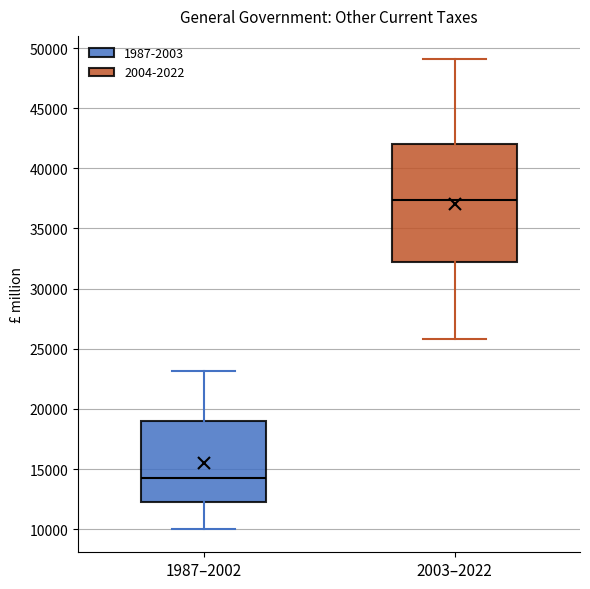

Where does the upper whisker of the box for 2003–2022 end on the y-axis? The values are not printed on the chart, so give them approximately, as read against the axis.

49000